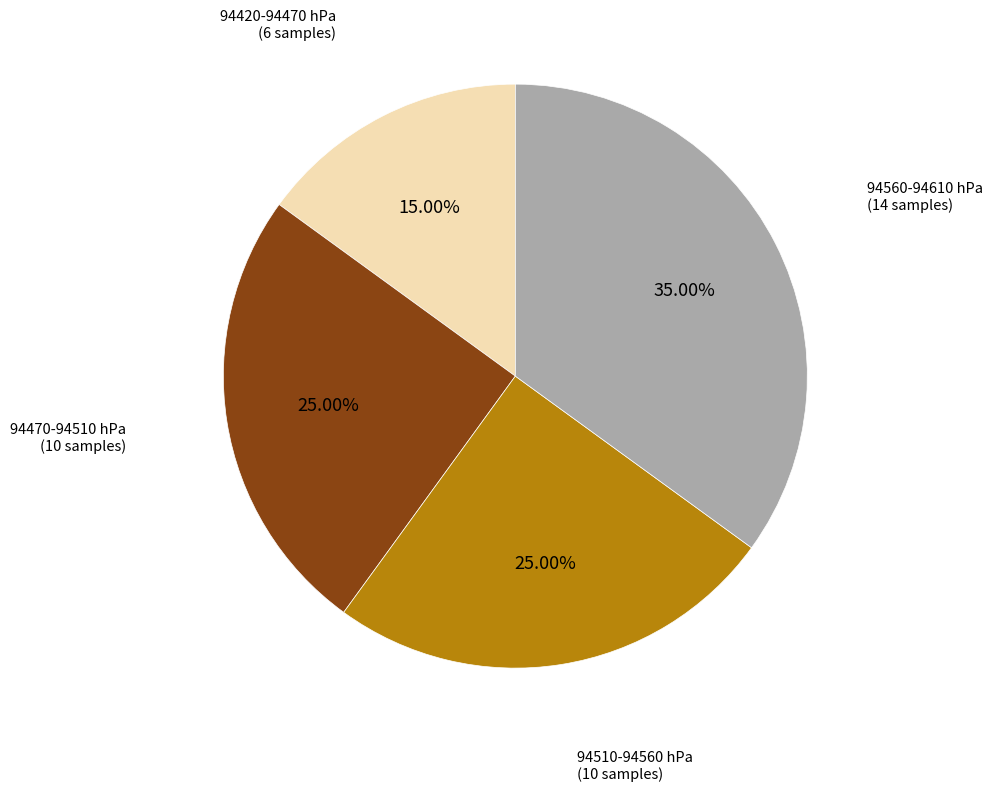

Combined, do 94420-94470 hPa (6 samples) and 94470-94510 hPa (10 samples) account for over 50%?

No